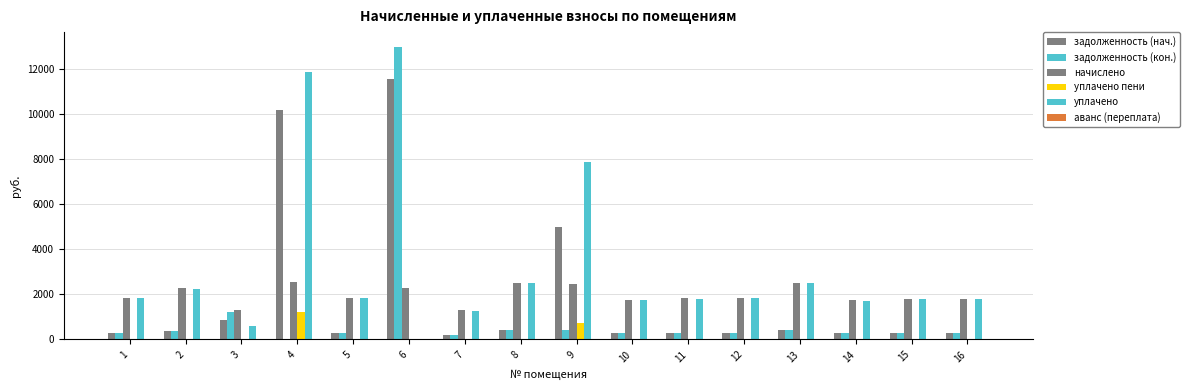

Does the chart contain stacked bars?

No